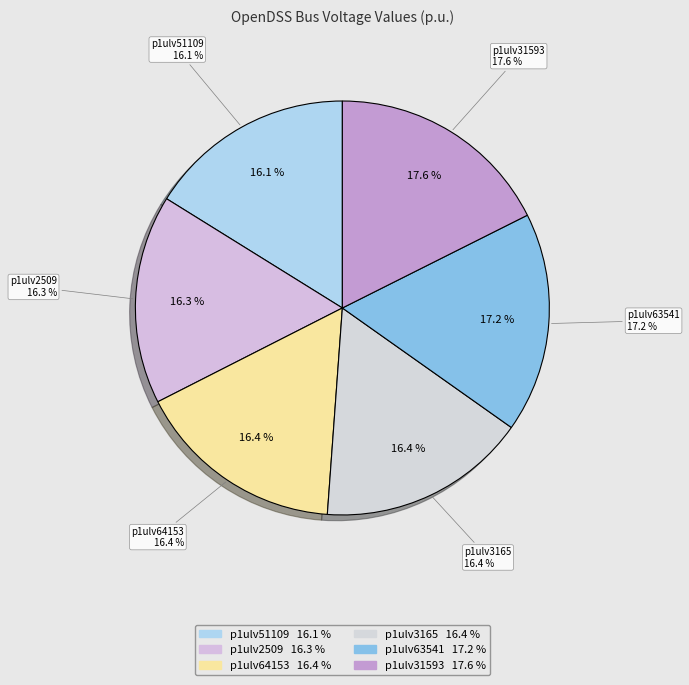

Is there any slice that represents more than half of the pie?

No